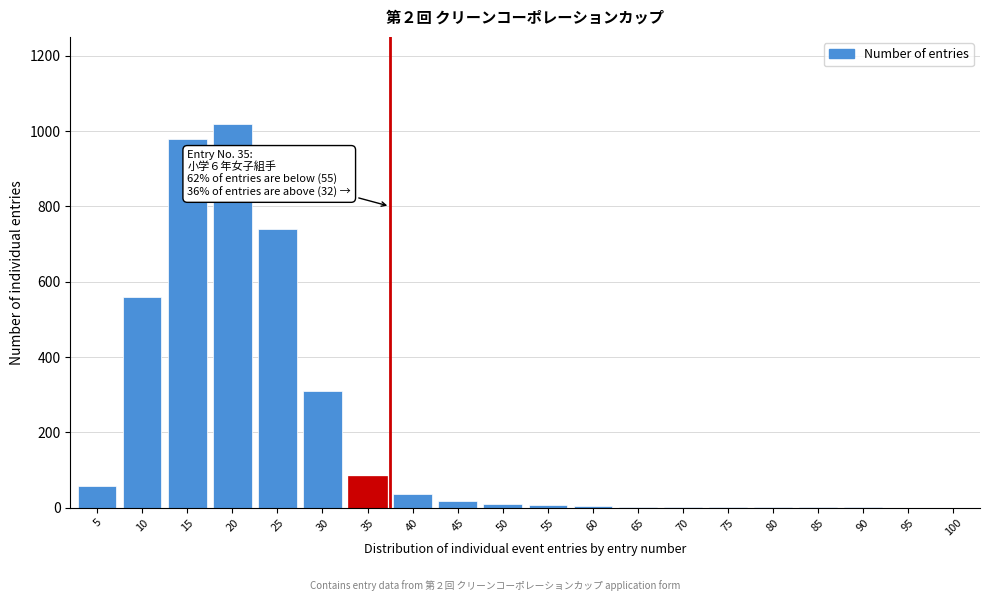

What is the maximum value shown in the chart?

1020